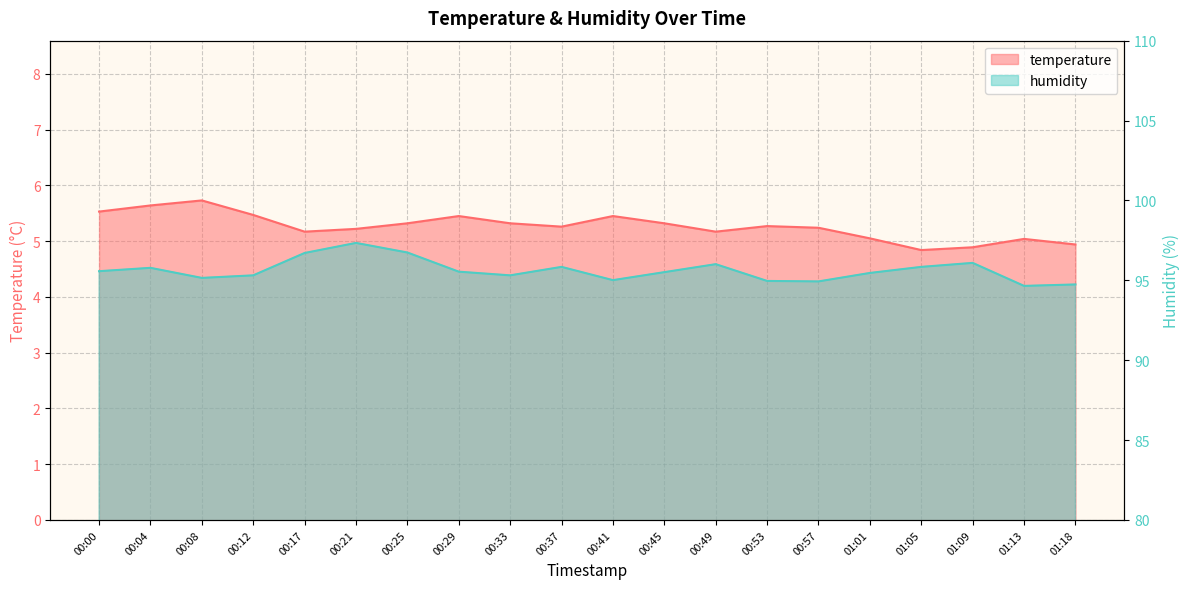

Reading right to left, extract all data points from this chart.

temperature: 4.9	5.0	4.9	4.8	5.0	5.2	5.3	5.2	5.3	5.5	5.3	5.3	5.5	5.3	5.2	5.2	5.5	5.7	5.6	5.5
humidity: 94.7	94.7	96.1	95.8	95.5	94.9	95.0	96.0	95.5	95.0	95.8	95.3	95.5	96.7	97.3	96.7	95.3	95.2	95.8	95.6